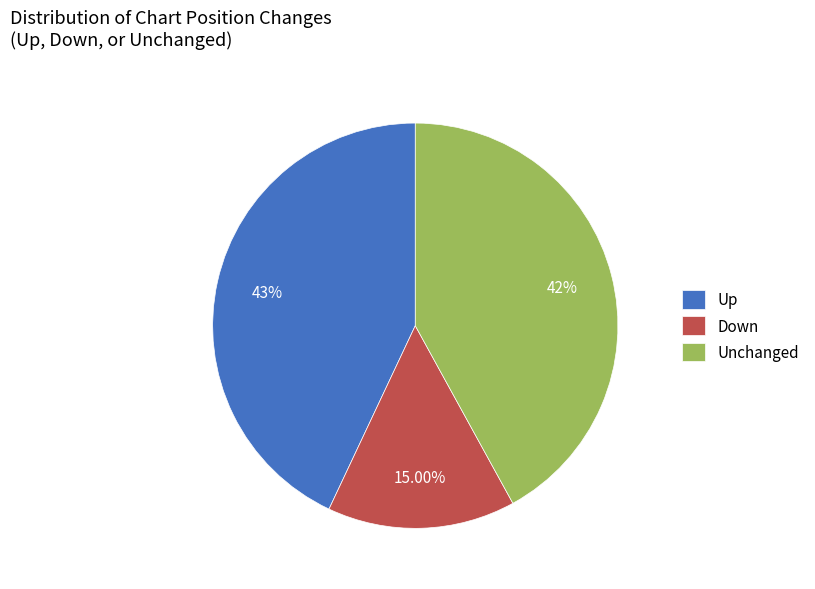

Which has a higher value, Down or Up?

Up